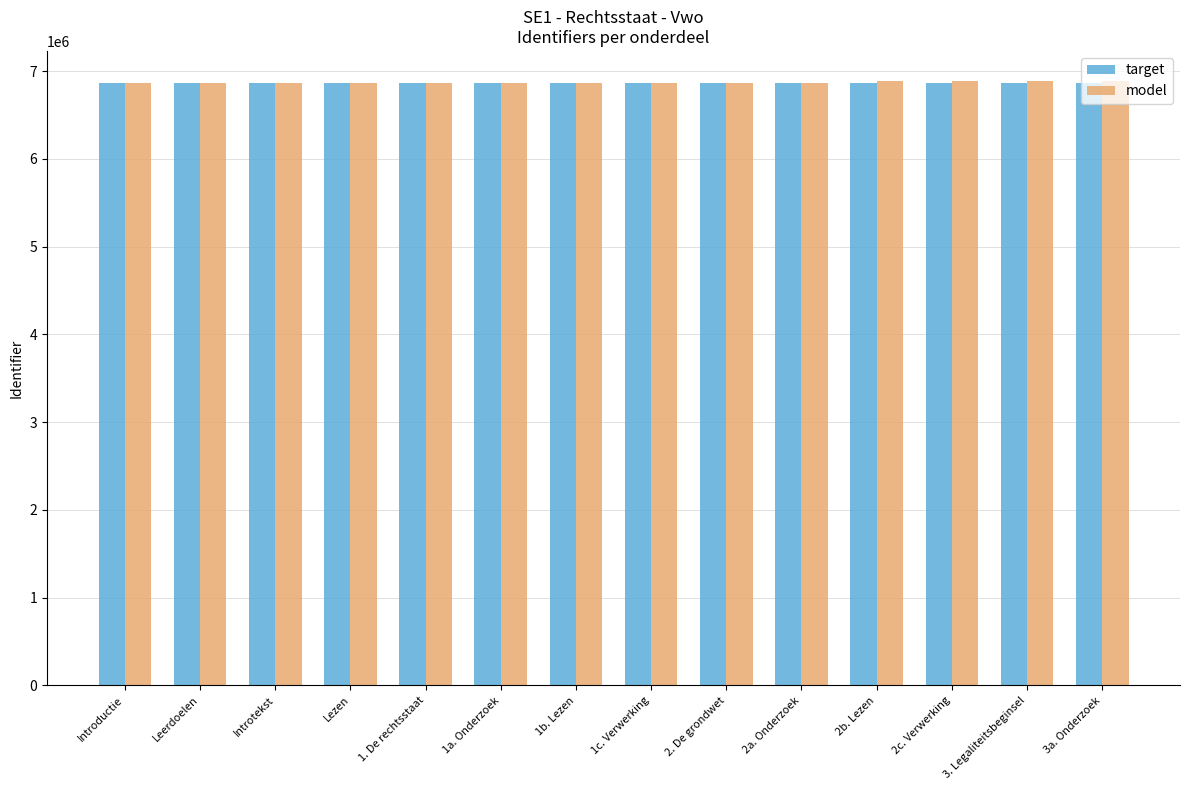

What is the lowest value of the model series?

6865316